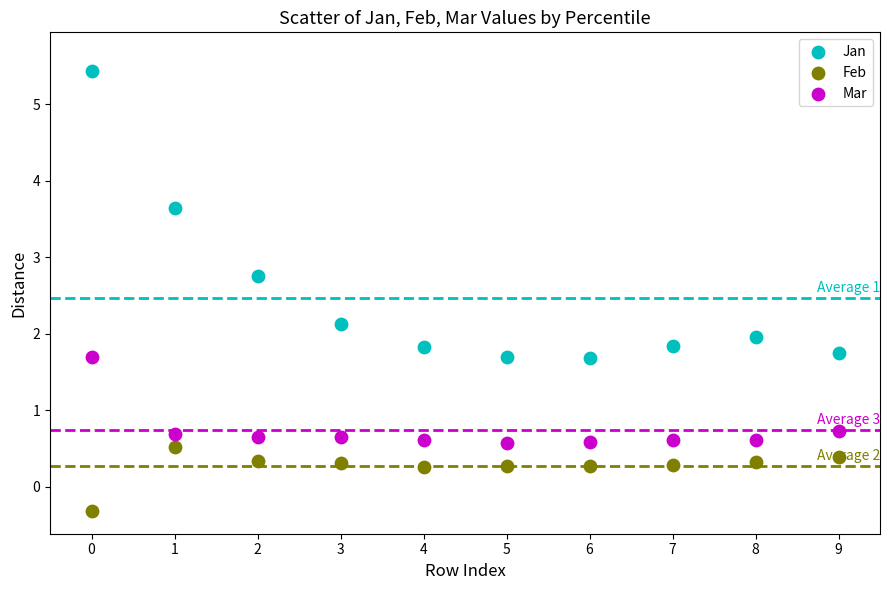

In the Jan series, what Y value is closest to 3?

2.8